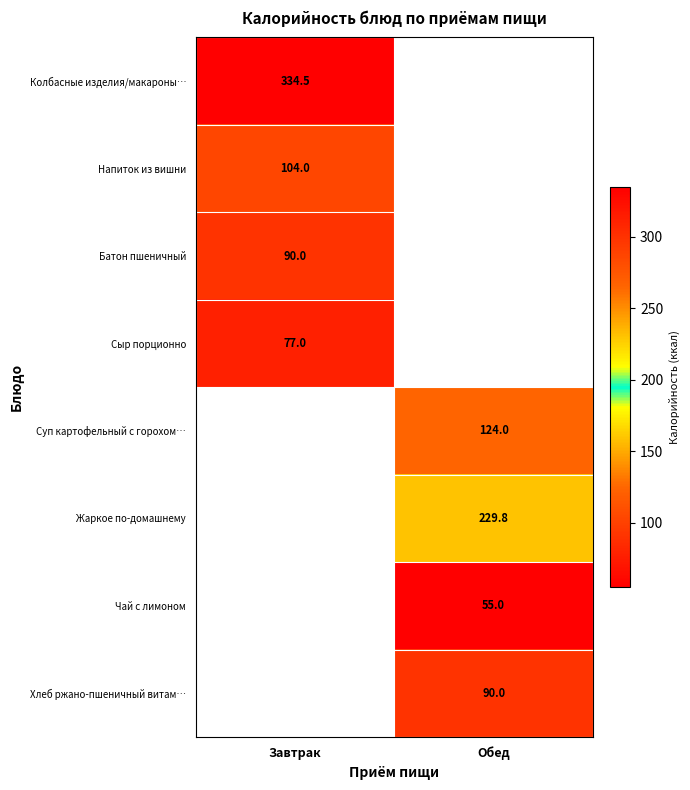

How many data points does each series have?

2